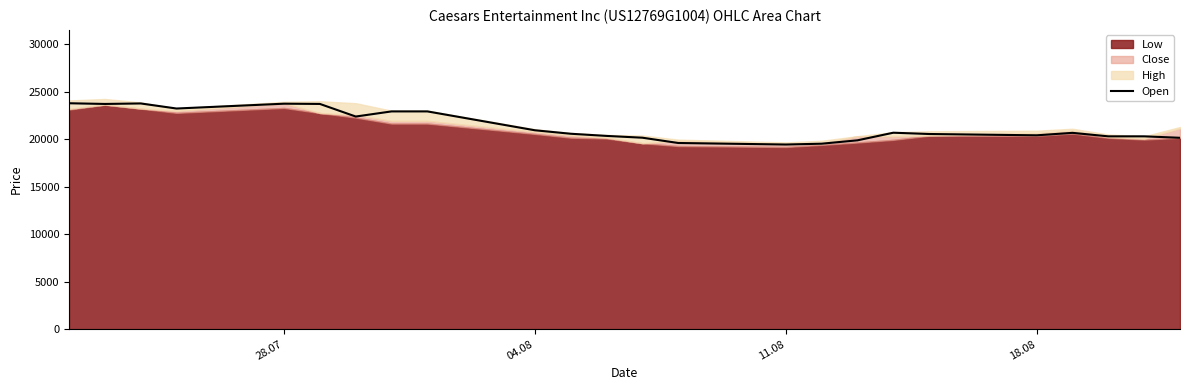

What is the minimum value shown in the chart?

19454